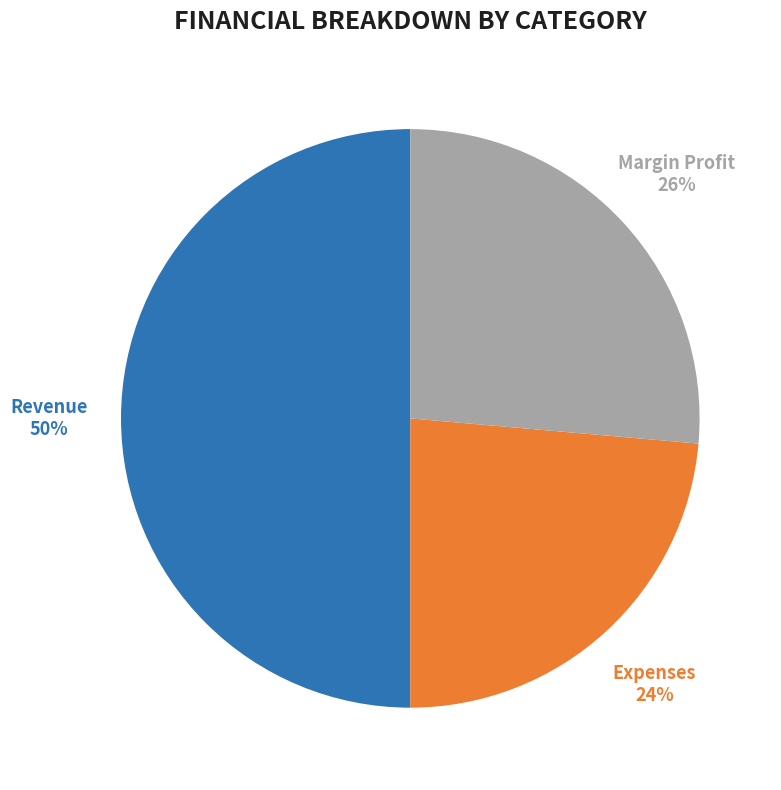

Which category has the smallest portion of the pie?

Expenses